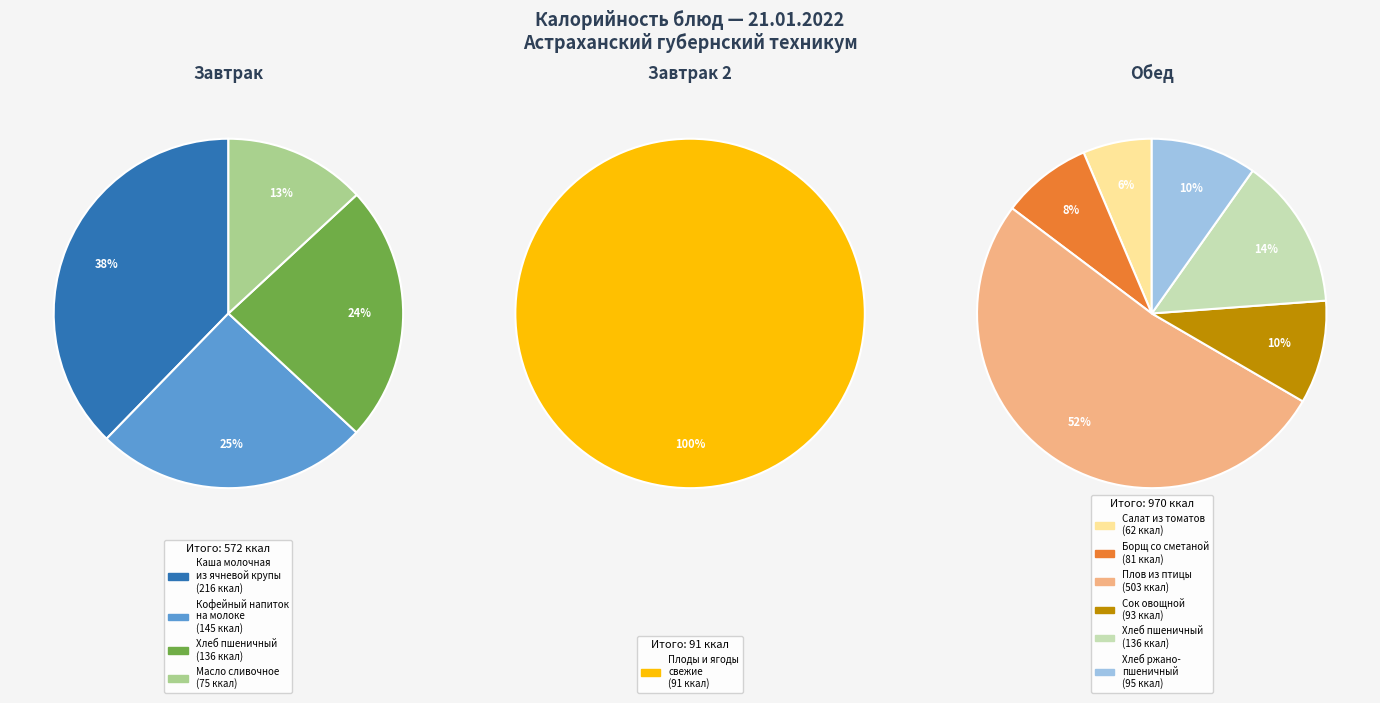

Rank the categories by value from highest to lowest.

Плов из птицы, Каша молочная из ячневой крупы, Кофейный напиток на молоке, Хлеб пшеничный (завтрак), Хлеб пшеничный (обед), Хлеб ржано-пшеничный, Сок овощной, Плоды и ягоды свежие, Борщ со сметаной, Масло сливочное, Салат из томатов